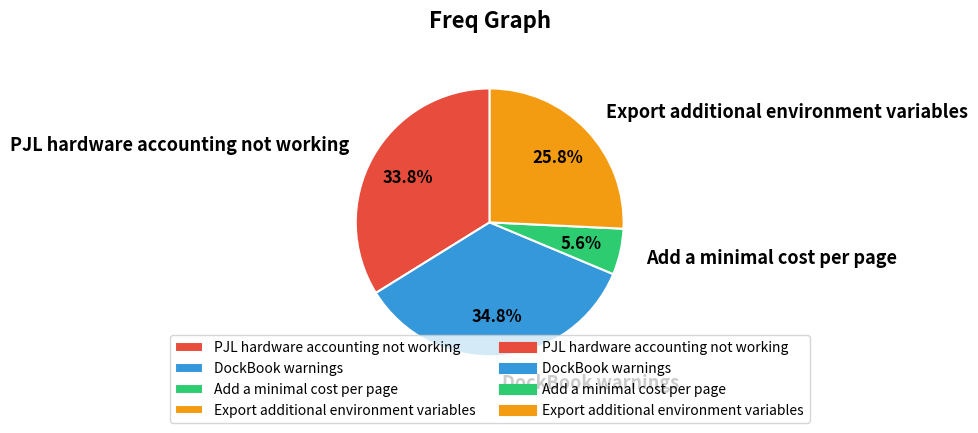

How many slices are in this pie chart?

4